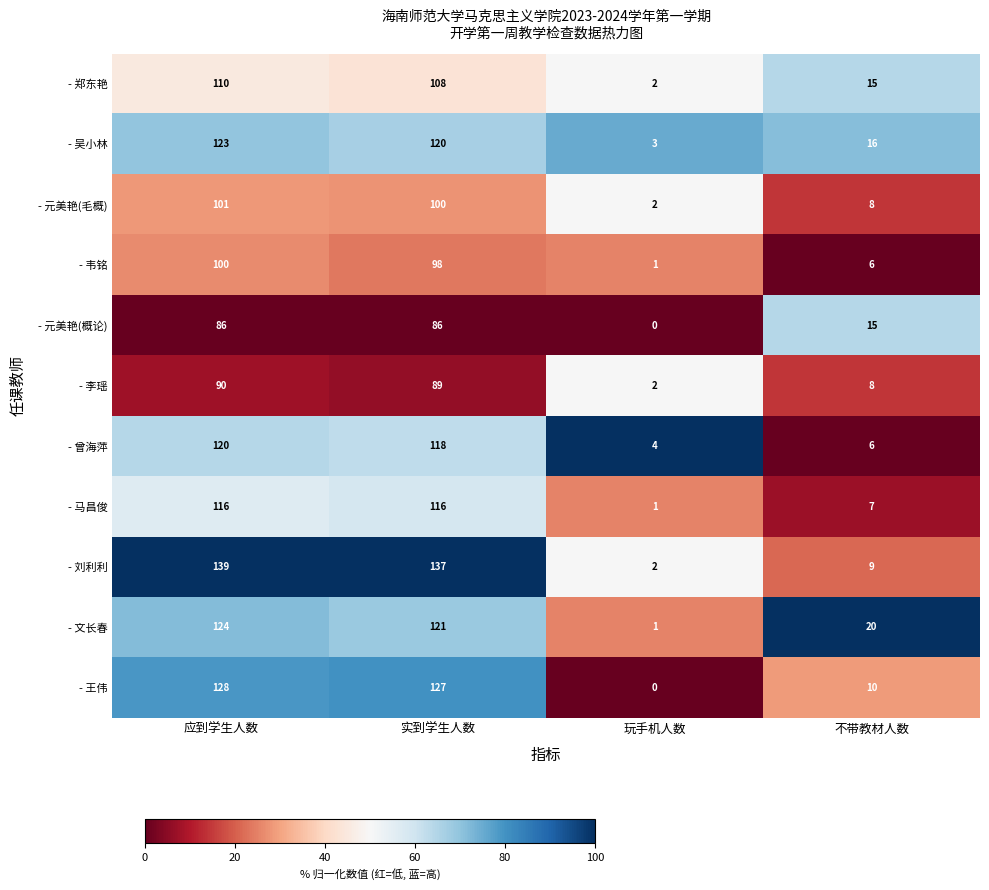

List the series in order of their peak value, highest first.

- 刘利利, - 王伟, - 文长春, - 吴小林, - 曾海萍, - 马昌俊, - 郑东艳, - 元美艳(毛概), - 韦铭, - 李瑶, - 元美艳(概论)